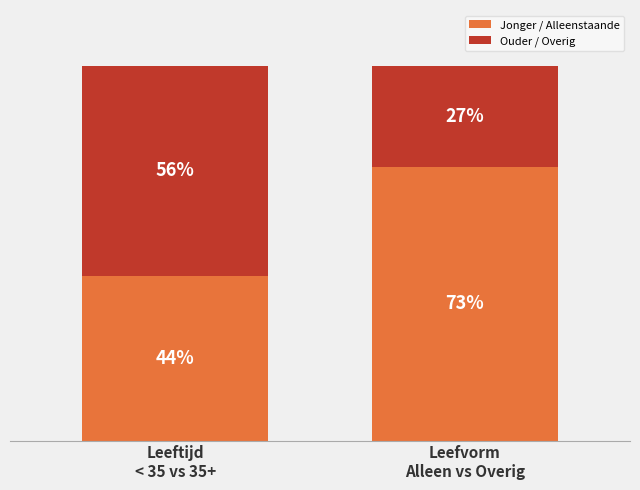

What are all the series names shown in the legend?

Jonger / Alleenstaande, Ouder / Overig